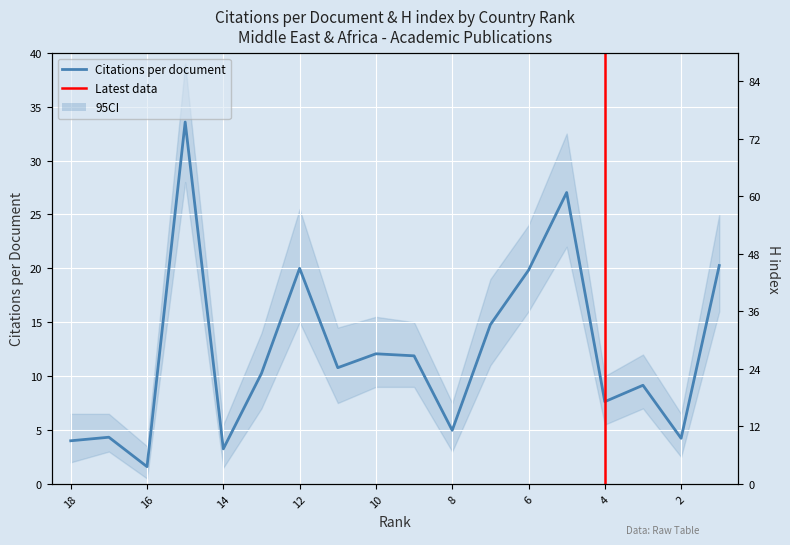

What is the total value across all series at 6?

73.8